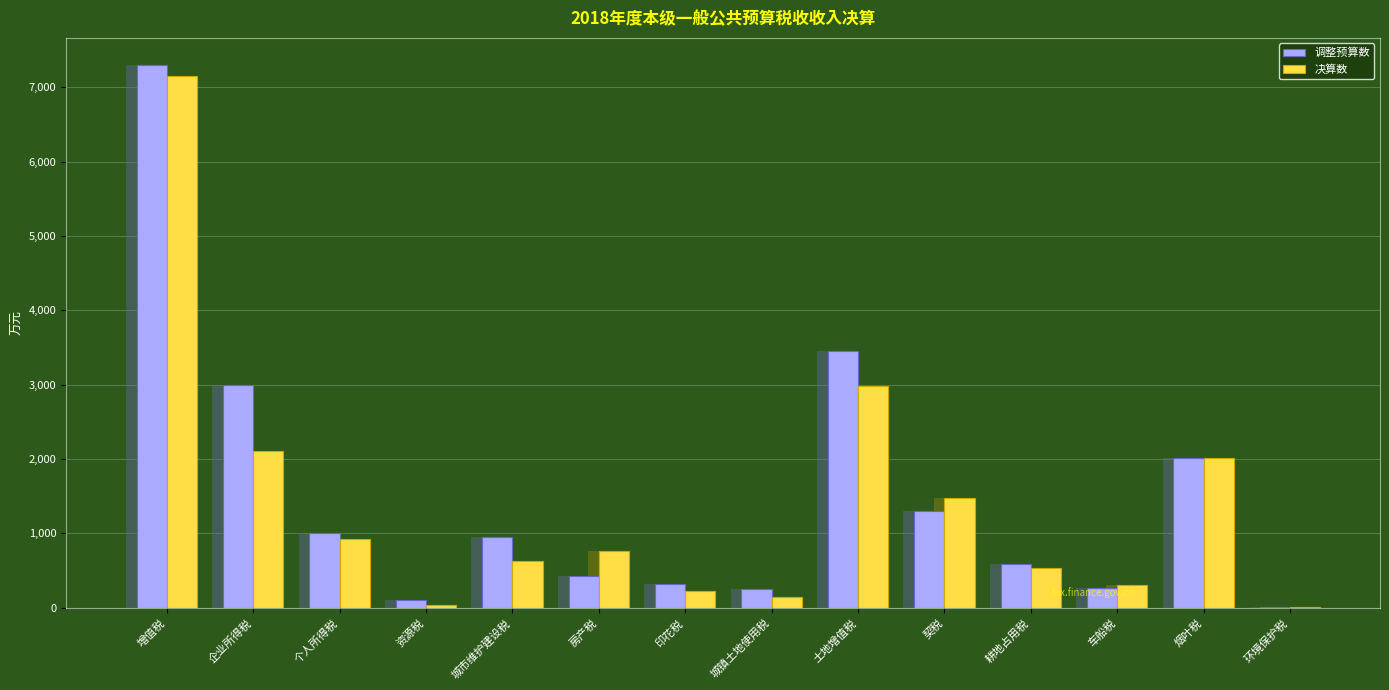

Which category has the highest value in the 调整预算数 series?

增值税